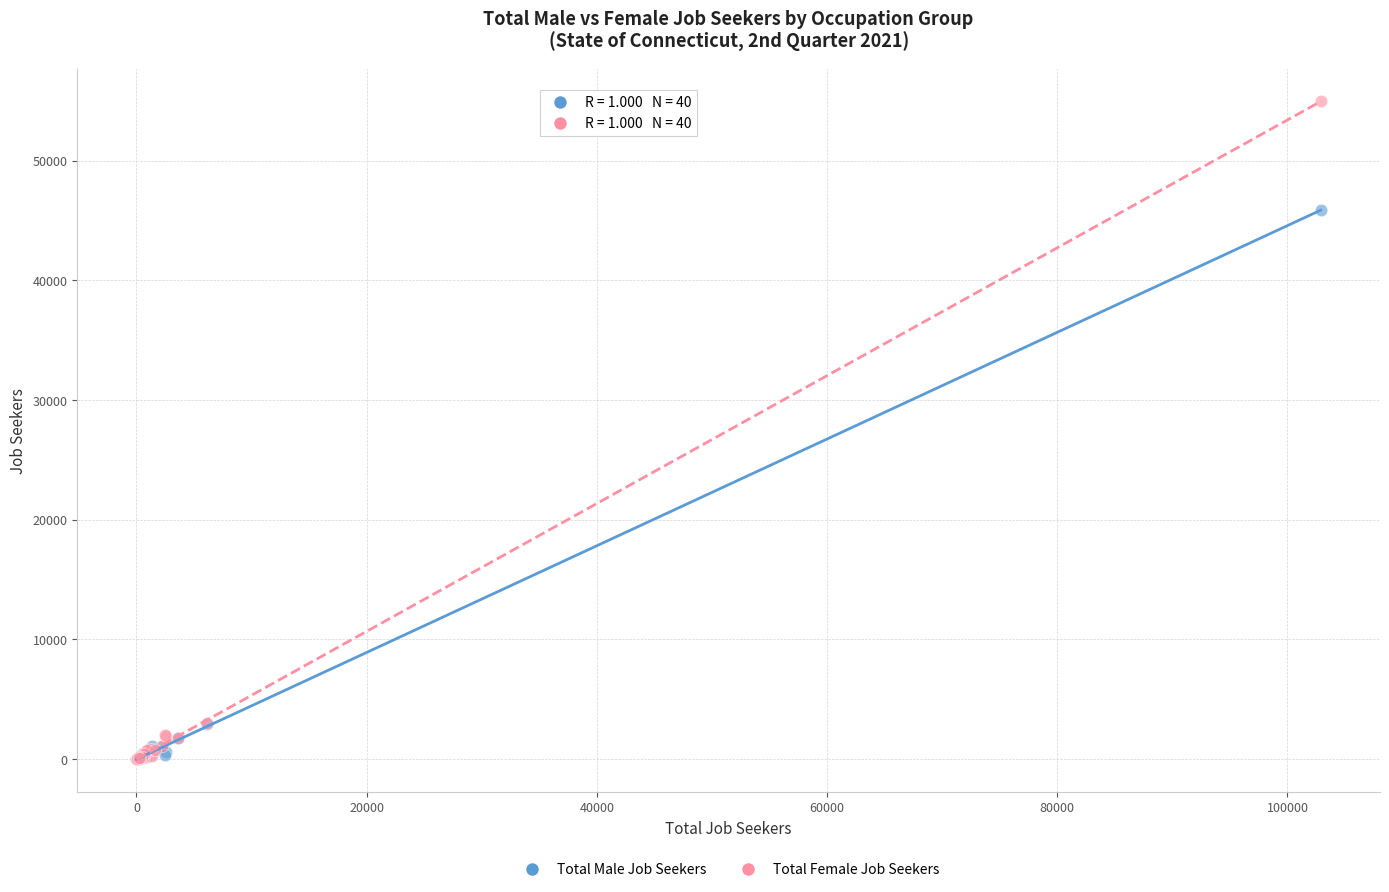

Which series contains the highest Y value?

Total Female Job Seekers